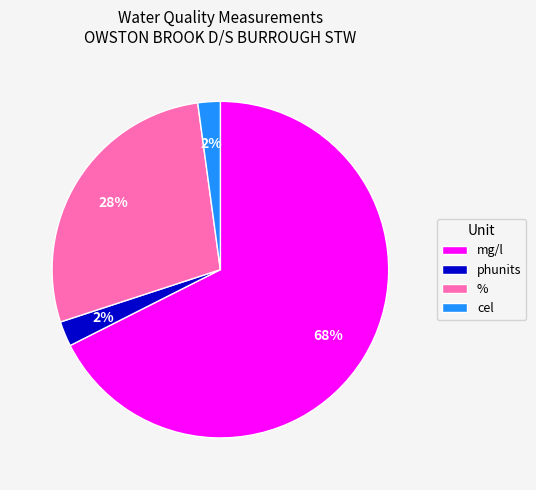

The % slice represents 28% of the pie. True or false?

True